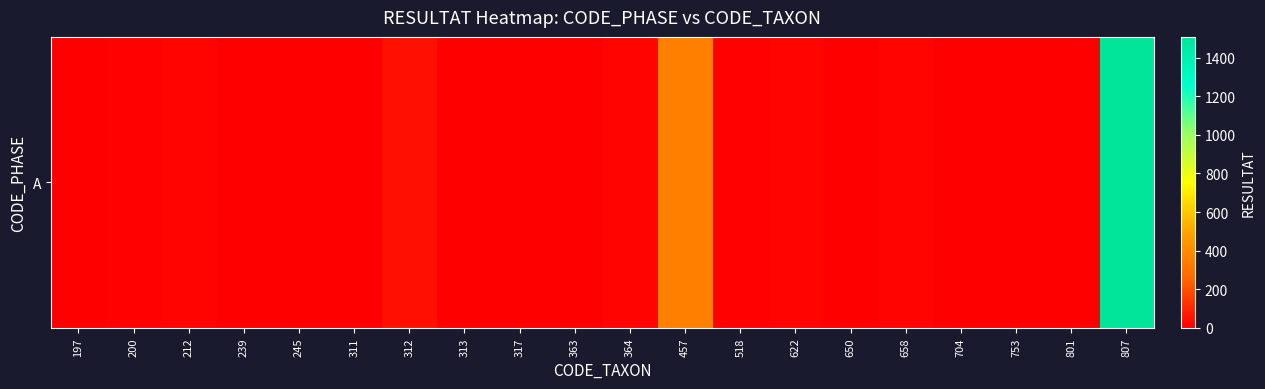

List the labels in order of value, smallest first.

245, 363, 650, 704, 753, 197, 311, 317, 801, 239, 313, 200, 518, 212, 364, 622, 658, 312, 457, 807